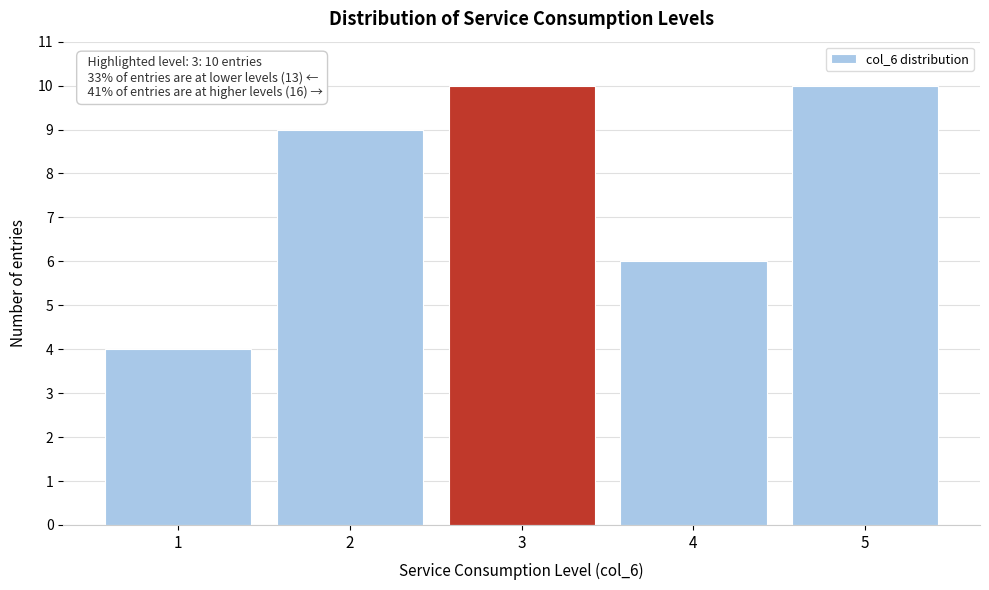

Reading left to right, extract all data points from this chart.

1=4	2=9	3=10	4=6	5=10